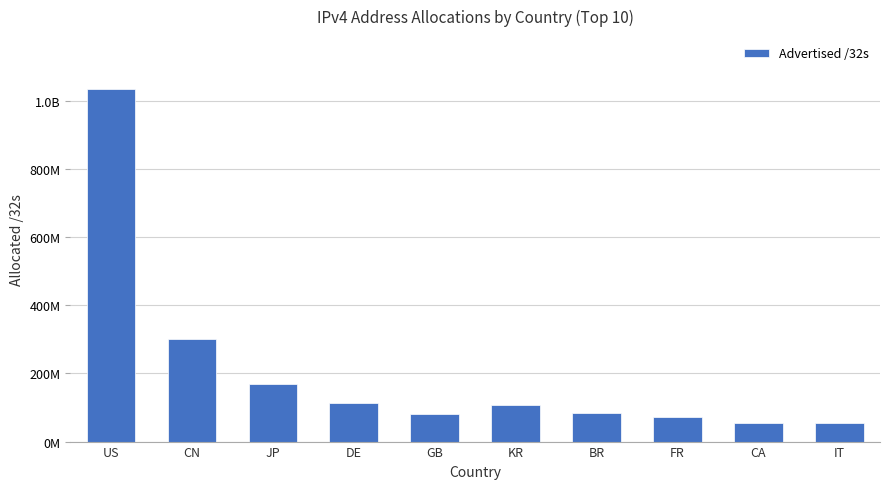

What is the change in value from BR to CA?

-29287680